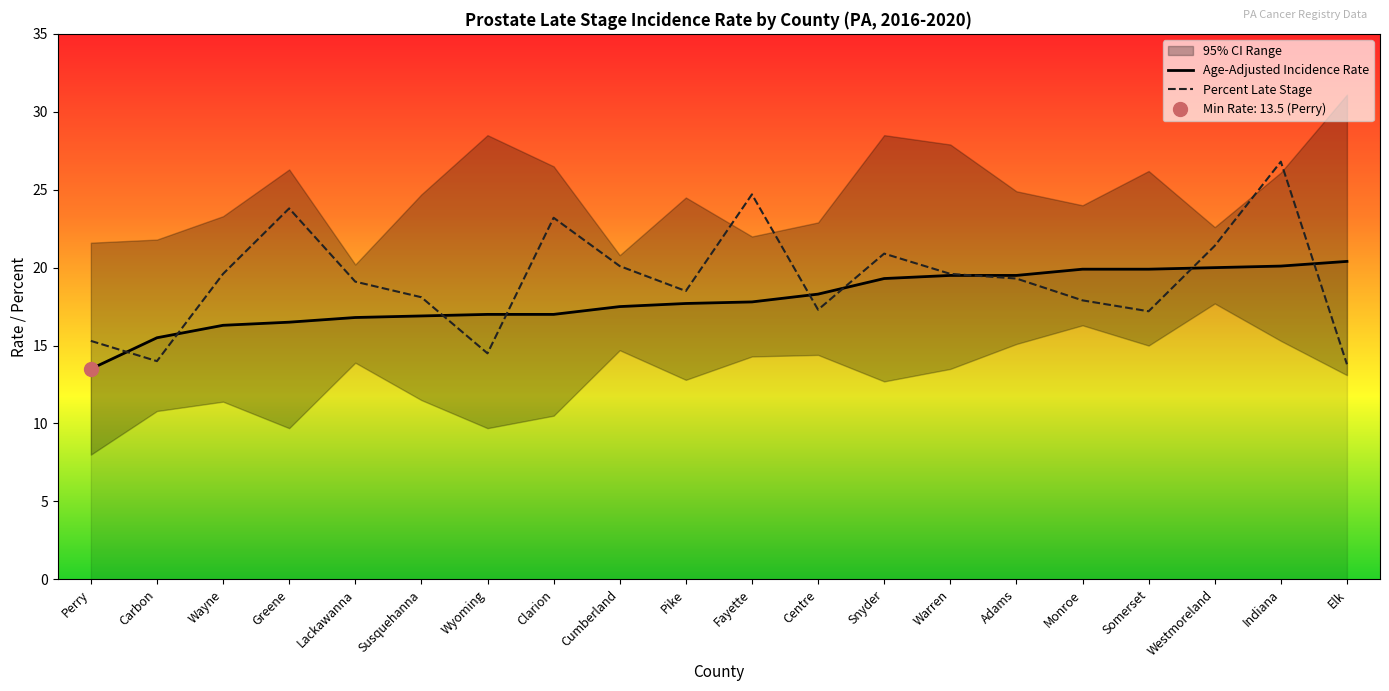

What is the approximate value of Percent Late Stage at Lackawanna?

19.1